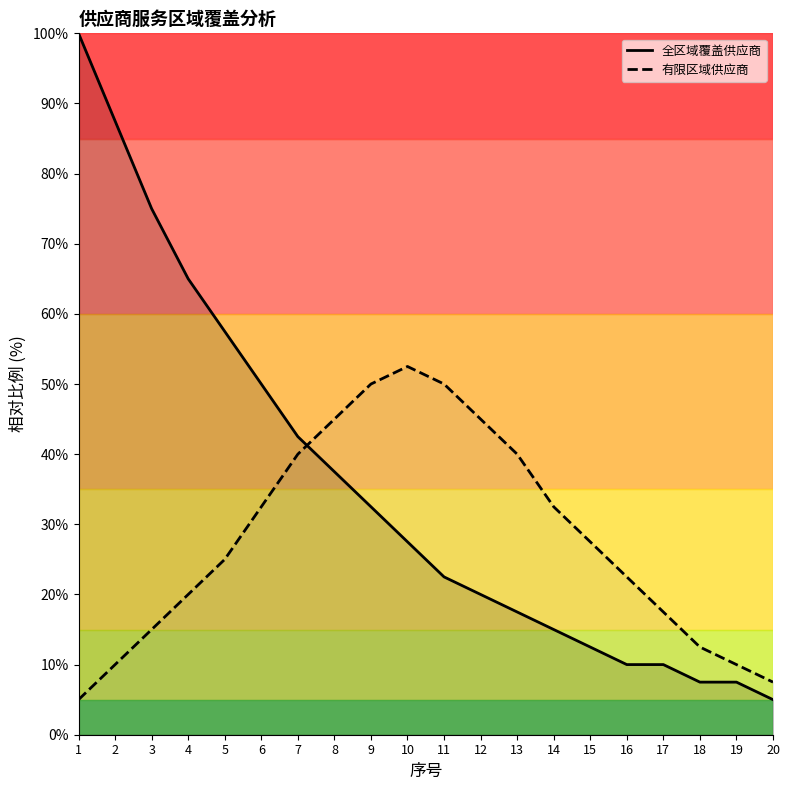

Is it true that 全区域覆盖供应商 equals 15.0 at 14?

True